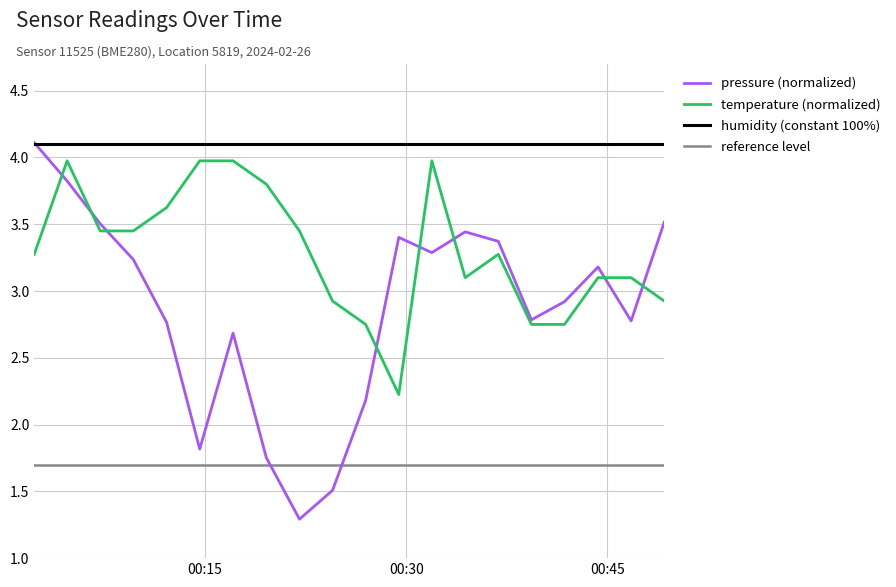

List the series in order of their overall mean, lowest first.

reference level, pressure (normalized), temperature (normalized), humidity (constant 100%)